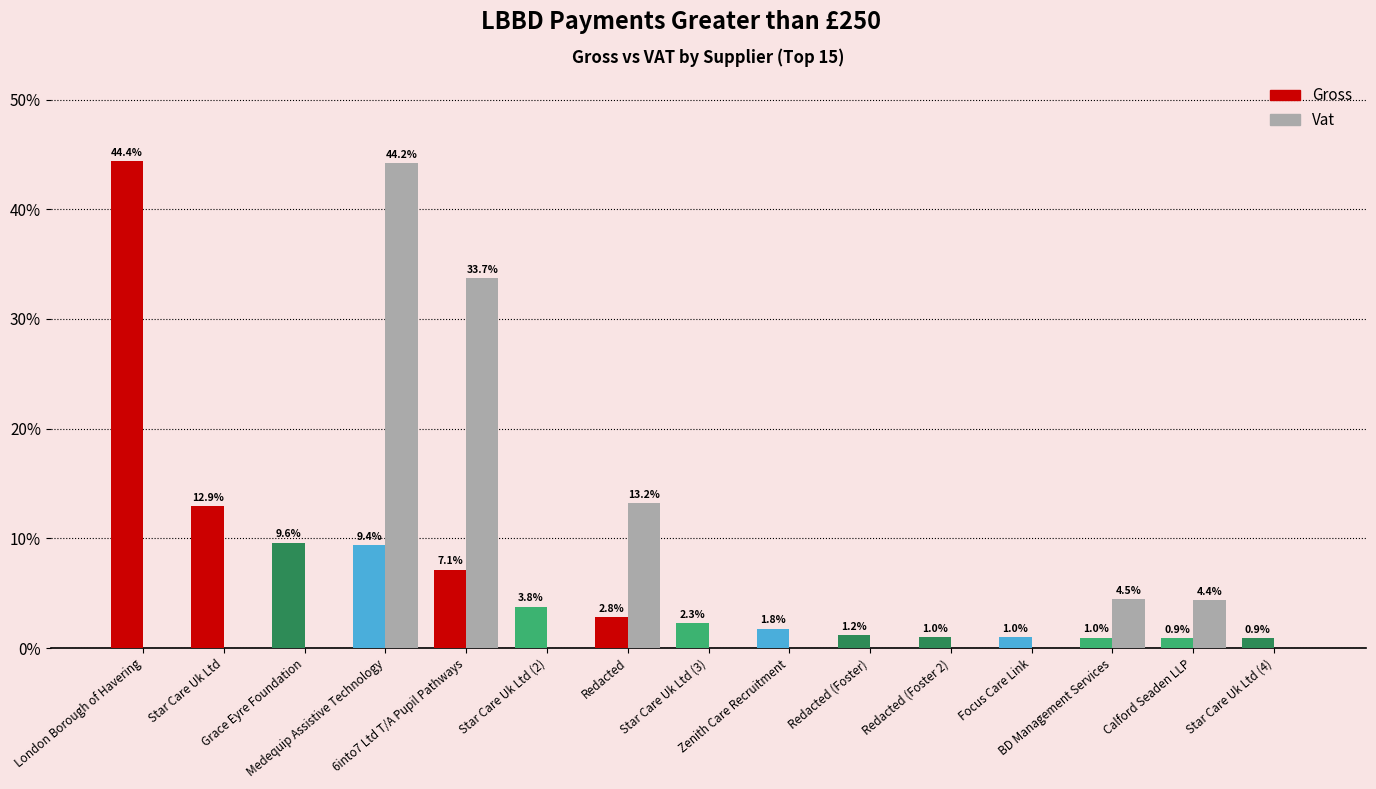

Where is Gross nearest to the value 22?

Star Care Uk Ltd